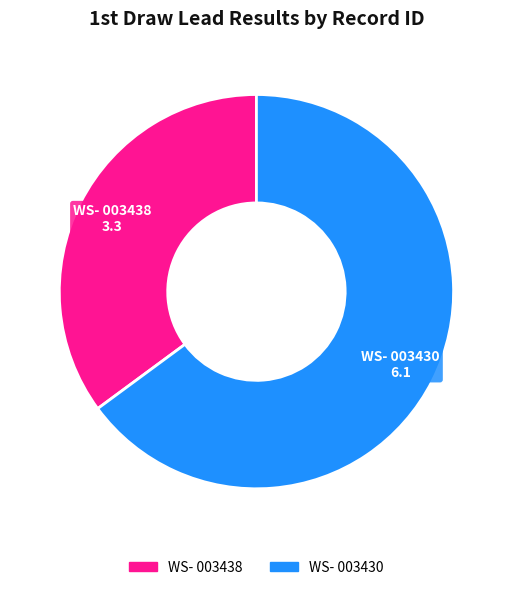

Rank the categories by value from lowest to highest.

WS- 003438, WS- 003430